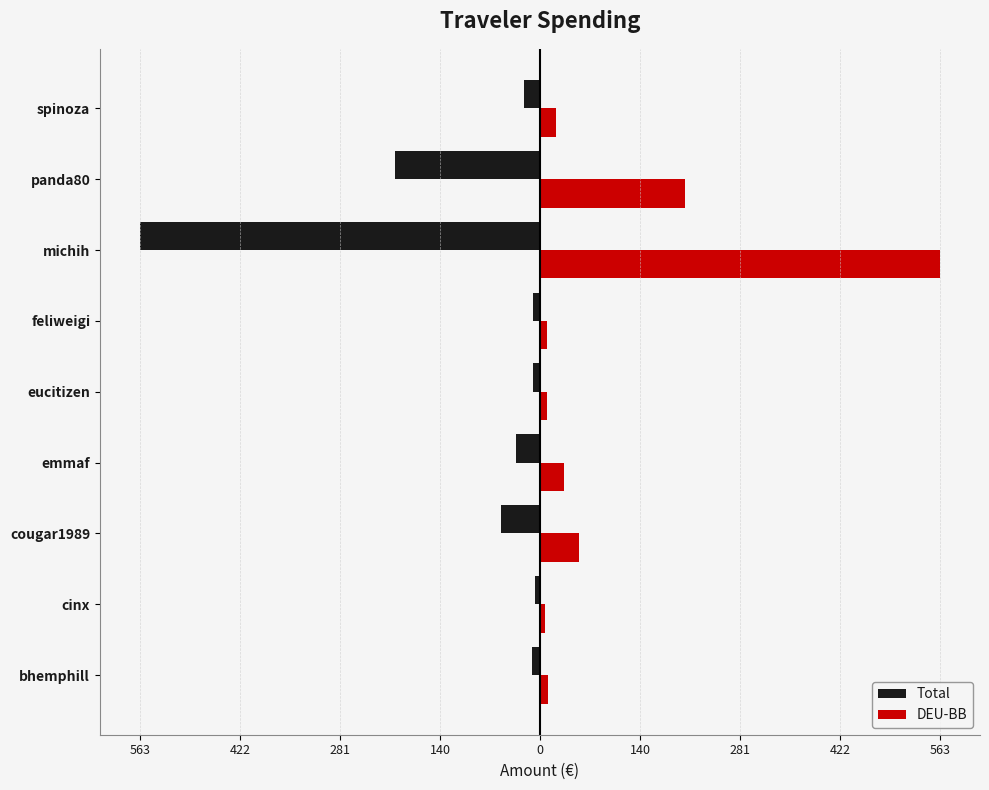

What are all the series names shown in the legend?

Total, DEU-BB